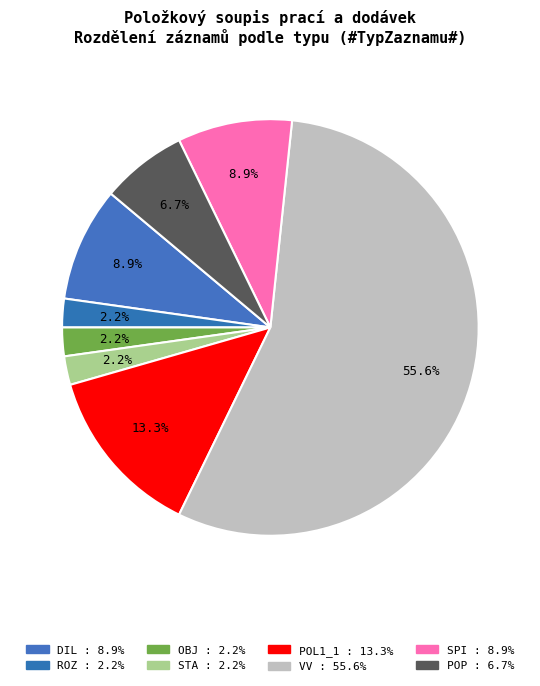

What is the largest slice in the pie chart?

VV